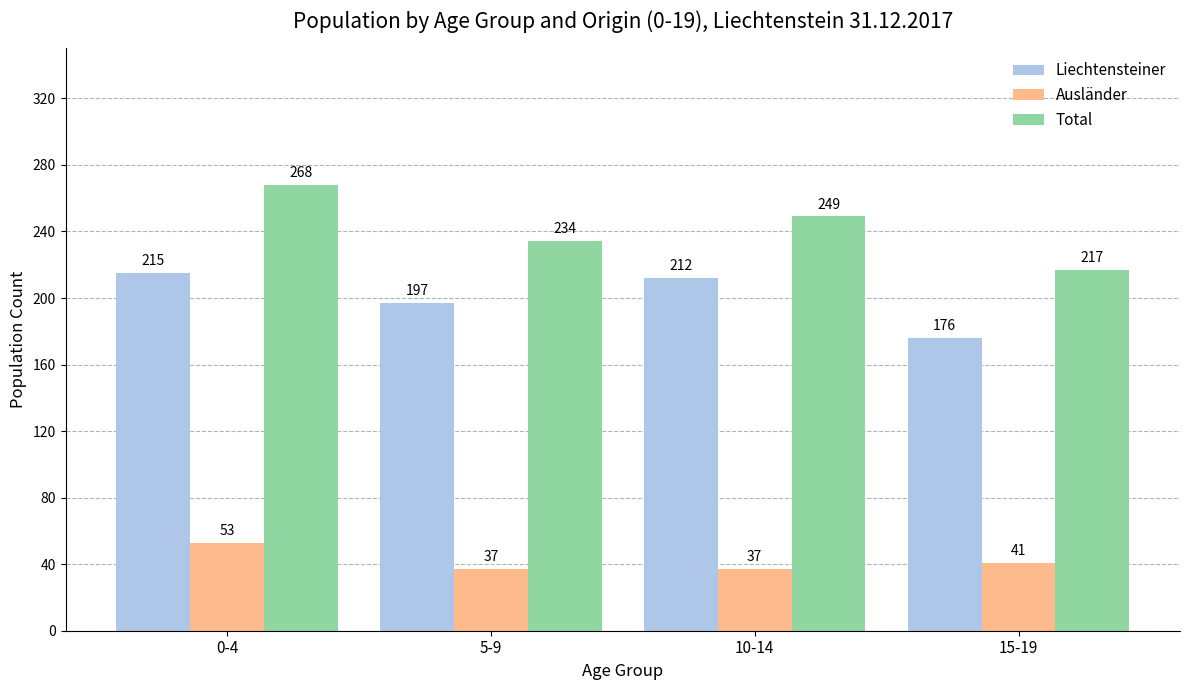

What is the label of the 2nd bar from the left?

5-9